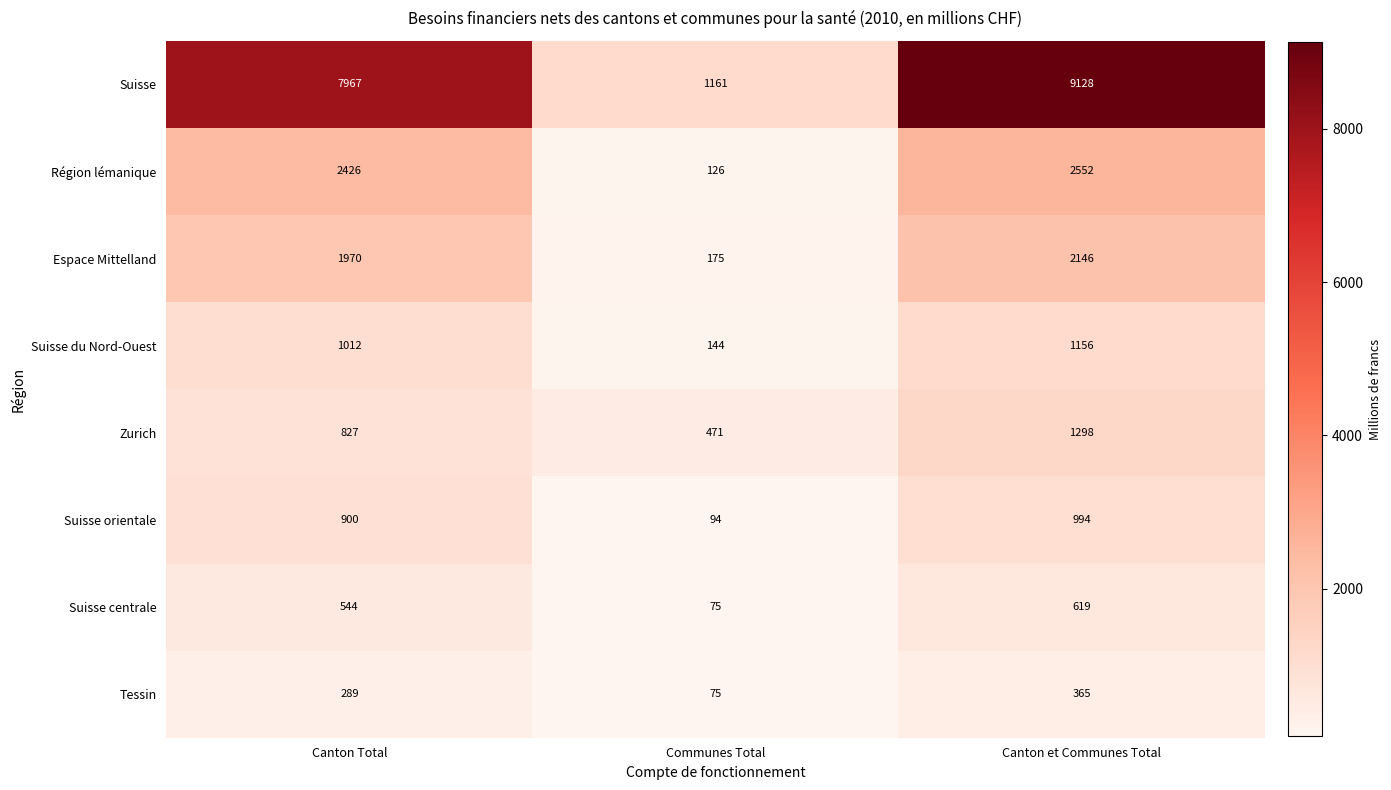

The Suisse series shows 778 at Communes Total. True or false?

False